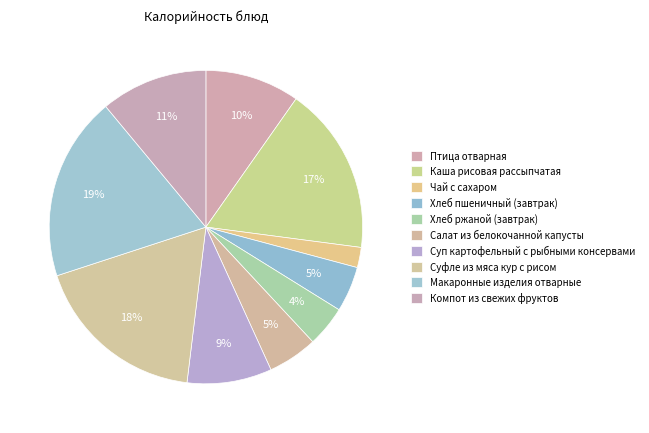

What is the total percentage of Салат из белокочанной капусты and Каша рисовая рассыпчатая?

22.4%